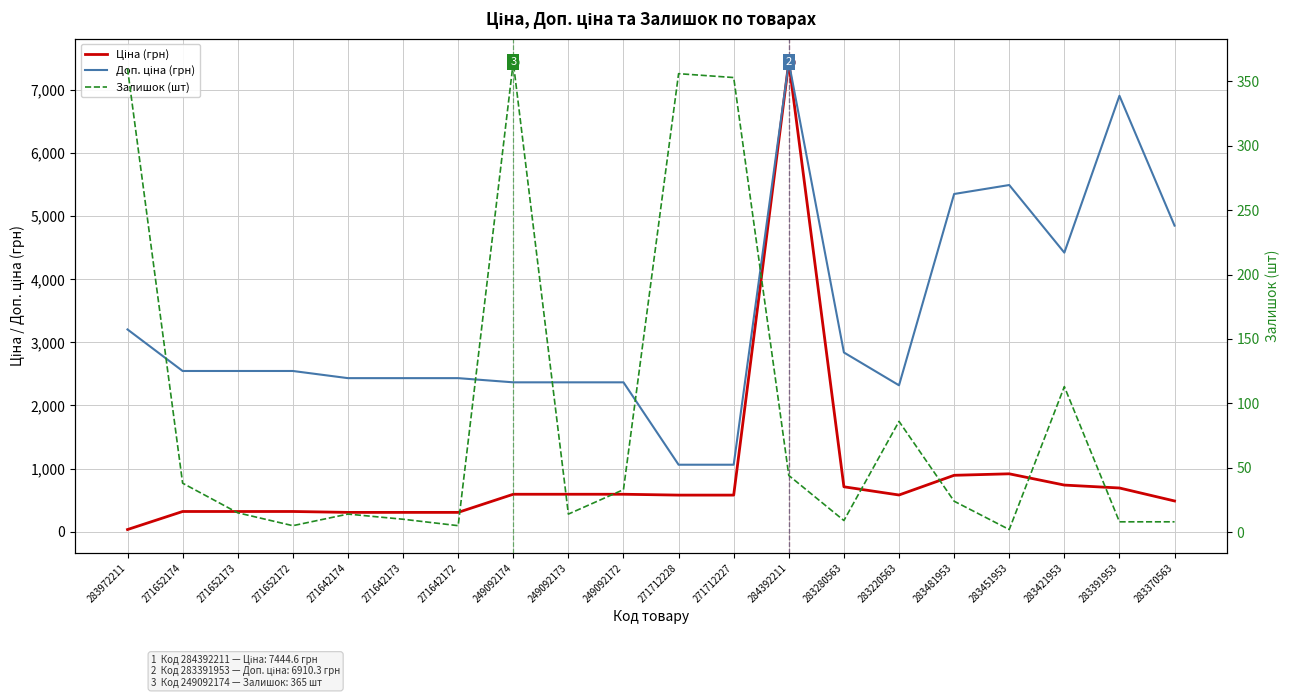

What are all the series names shown in the legend?

Ціна (грн), Доп. ціна (грн), Залишок (шт)